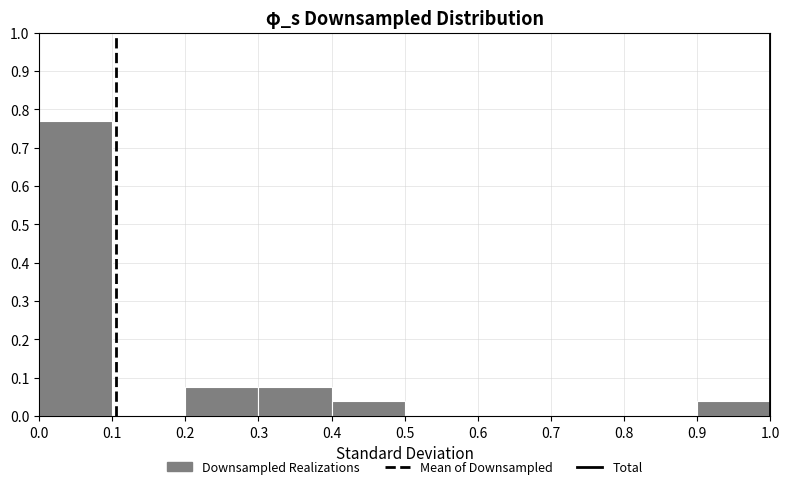

Reading left to right, list every bar in this chart as the range it spans on the x-axis followed by its height. The values are not printed on the chart, so give them approximately, as read against the axis.

0.0 to 0.1: 0.77
0.1 to 0.2: 0
0.2 to 0.3: 0.08
0.3 to 0.4: 0.08
0.4 to 0.5: 0.04
0.5 to 0.6: 0
0.6 to 0.7: 0
0.7 to 0.8: 0
0.8 to 0.9: 0
0.9 to 1.0: 0.04